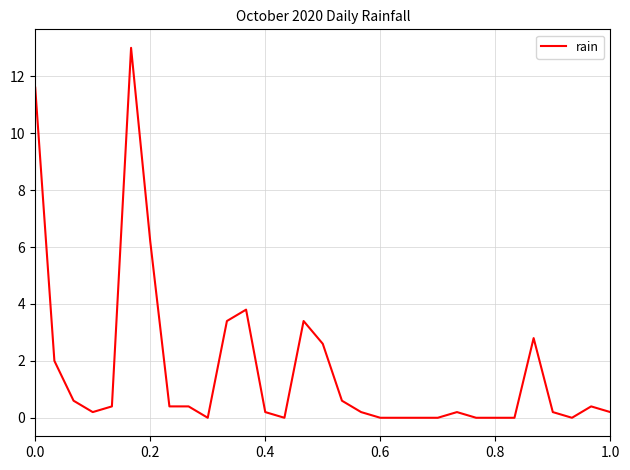

What is the difference between the maximum and minimum values?

13.0